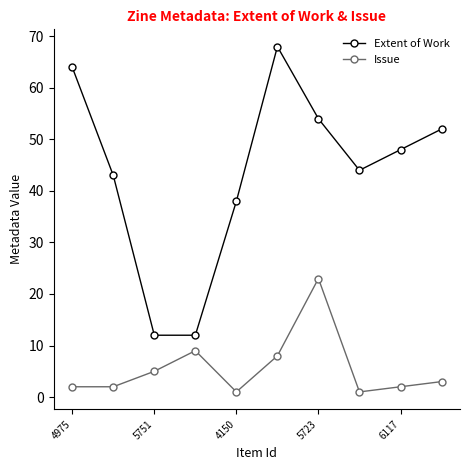

Which series has the largest total across all categories?

Extent of Work